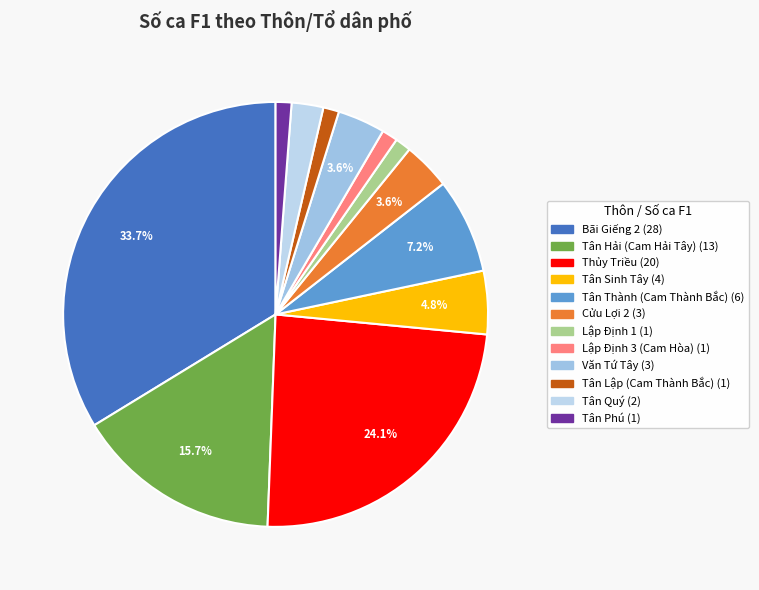

To the nearest percent, what is the difference between the largest and smallest slice percentages?

33%